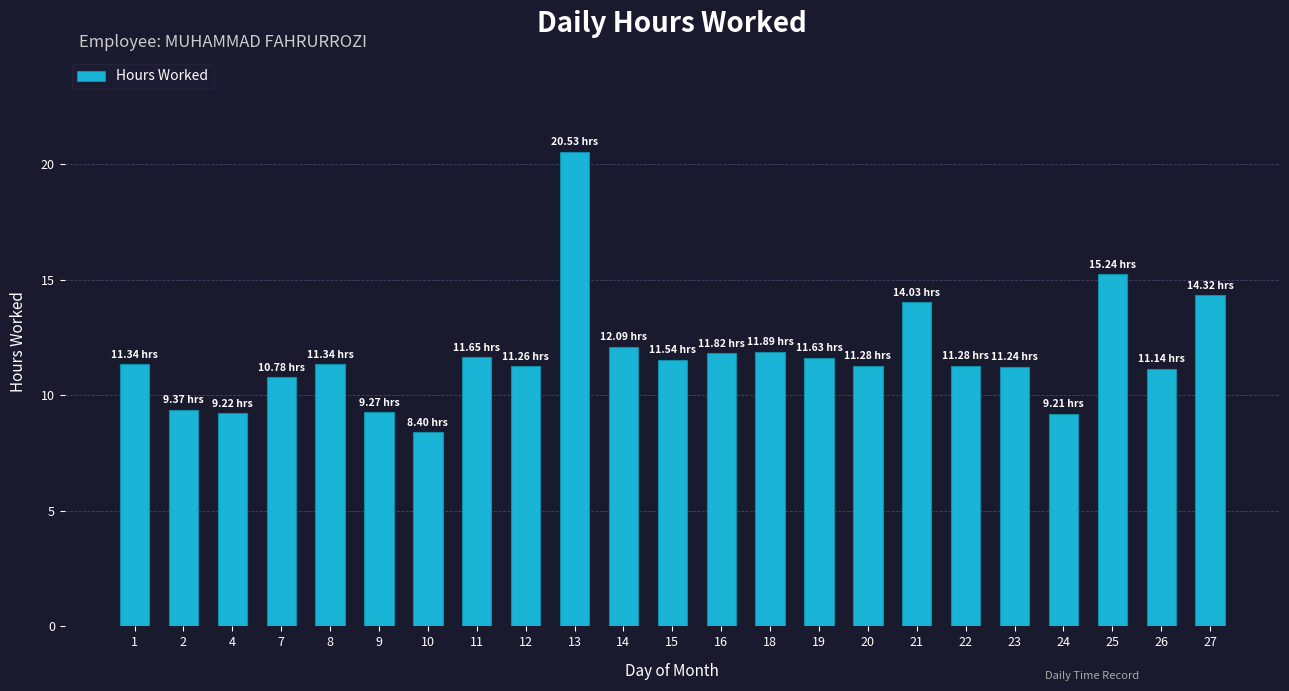

What is the minimum value shown in the chart?

8.4